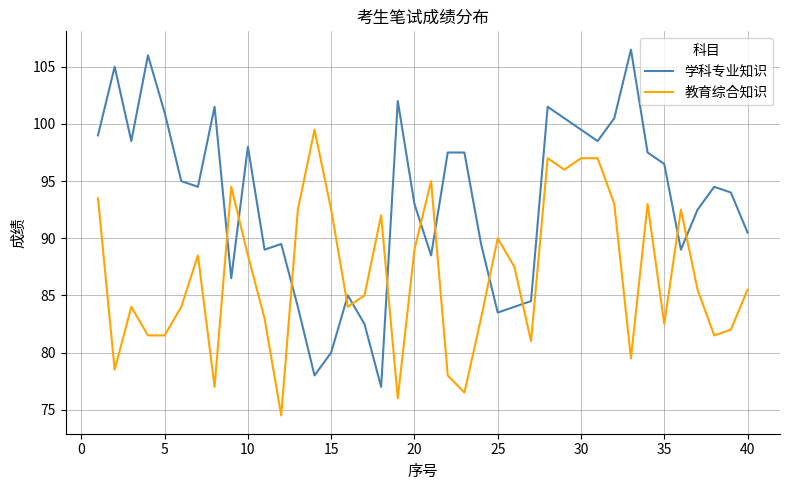

Which series ends up on top after the final intersection of 学科专业知识 and 教育综合知识?

学科专业知识